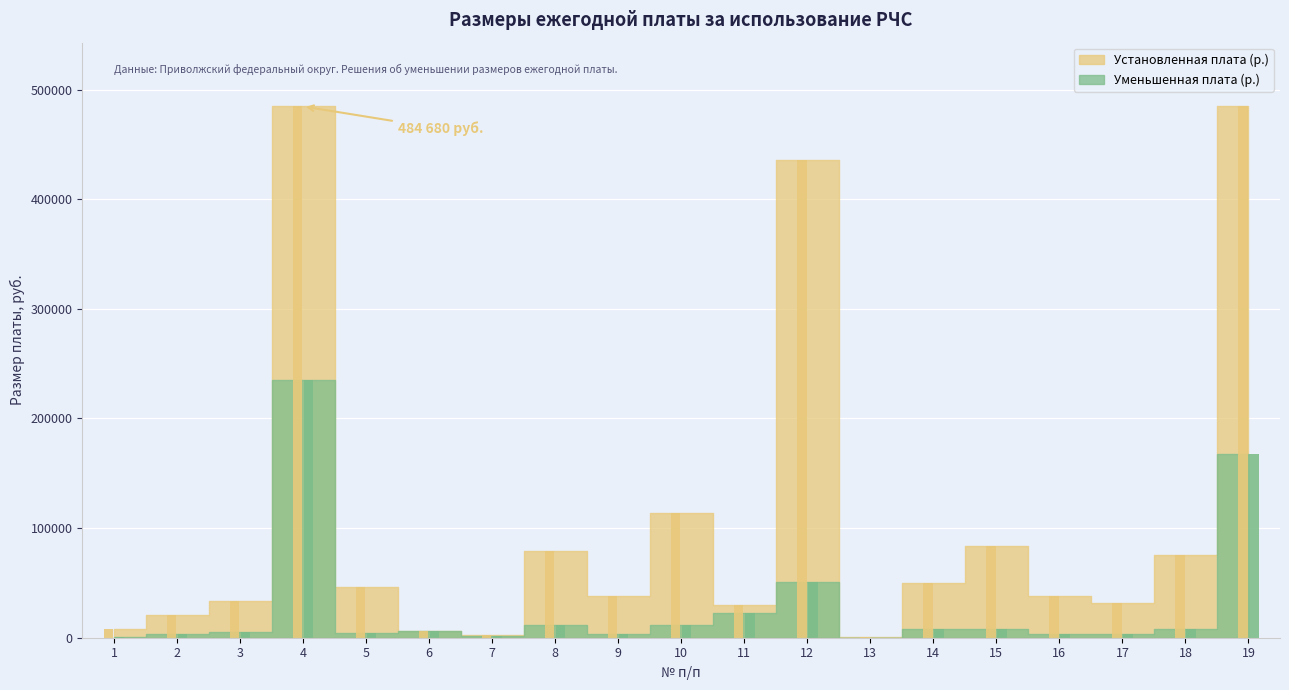

Reading right to left, extract all data points from this chart.

Установленная плата (р.): 19=484680.0	18=75600.0	17=31500.0	16=37800.0	15=84000.0	14=49980.0	13=560.0	12=435960.0	11=29484.0	10=113400.0	9=37800.0	8=79380.0	7=2929.5	6=6541.5	5=46200.0	4=484680.0	3=33320.0	2=20790.0	1=7560.0
Уменьшенная плата (р.): 19=167160.0	18=7560.0	17=3150.0	16=3780.0	15=8400.0	14=8400.0	13=56.0	12=50400.0	11=22680.0	10=11340.0	9=3780.0	8=11340.0	7=1228.5	6=5691.0	5=4620.0	4=235200.0	3=5600.0	2=3780.0	1=756.0